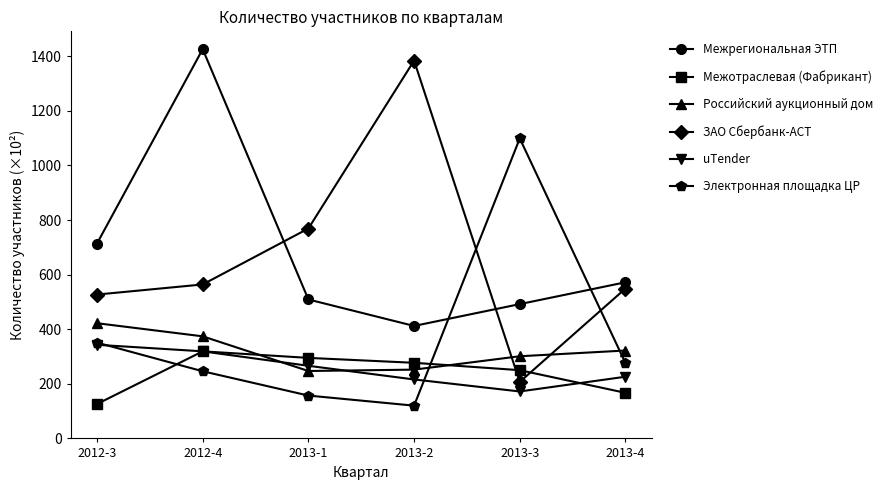

What position from the right is 2013-2?

3